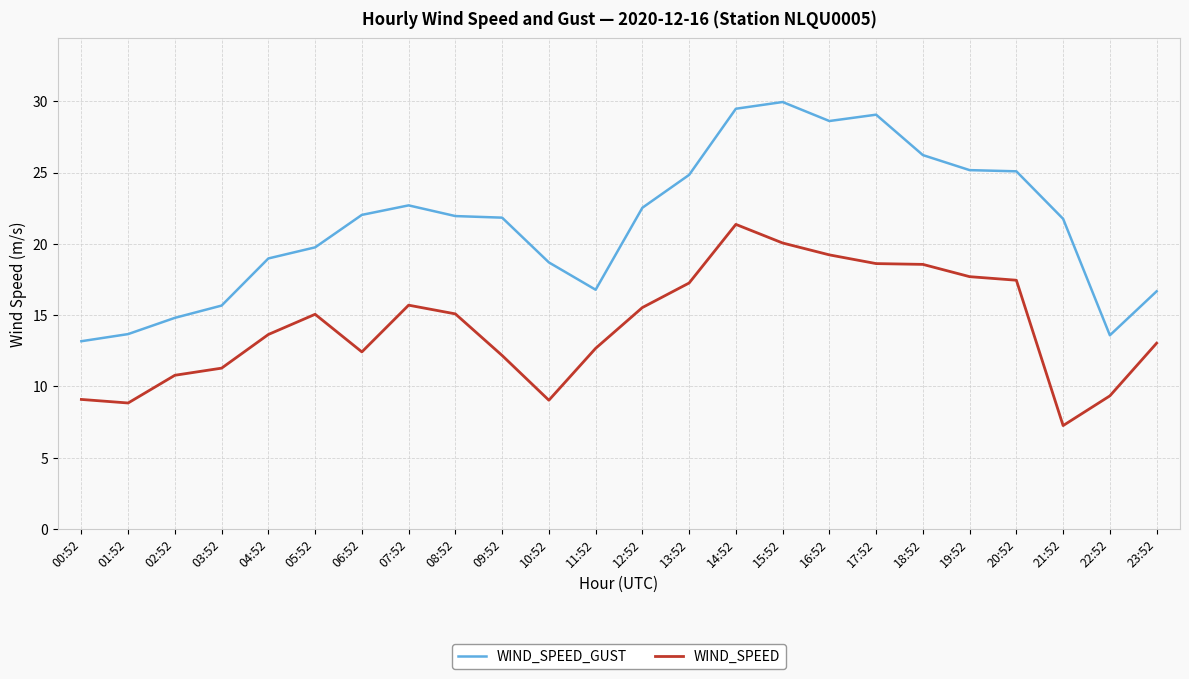

True or false: WIND_SPEED and WIND_SPEED_GUST intersect in this chart.

False